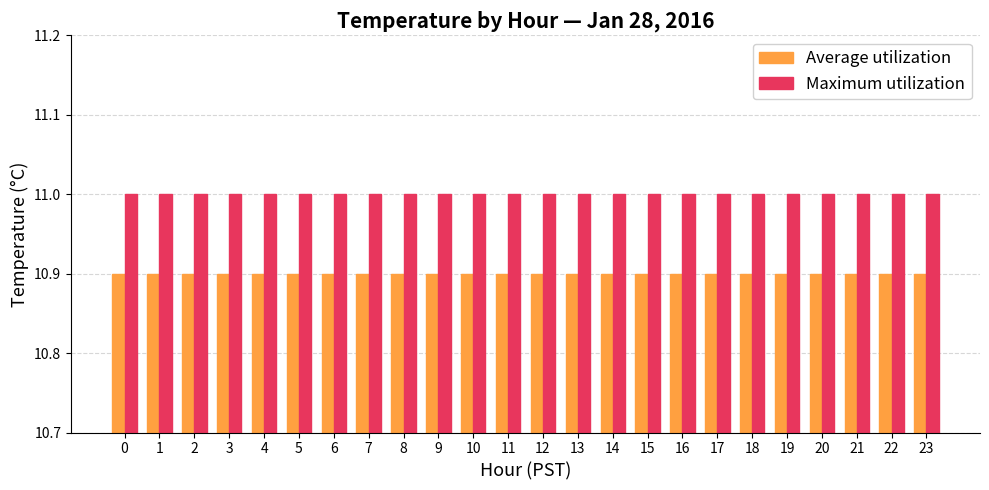

Is it true that Maximum utilization equals 11.0 at 6?

True